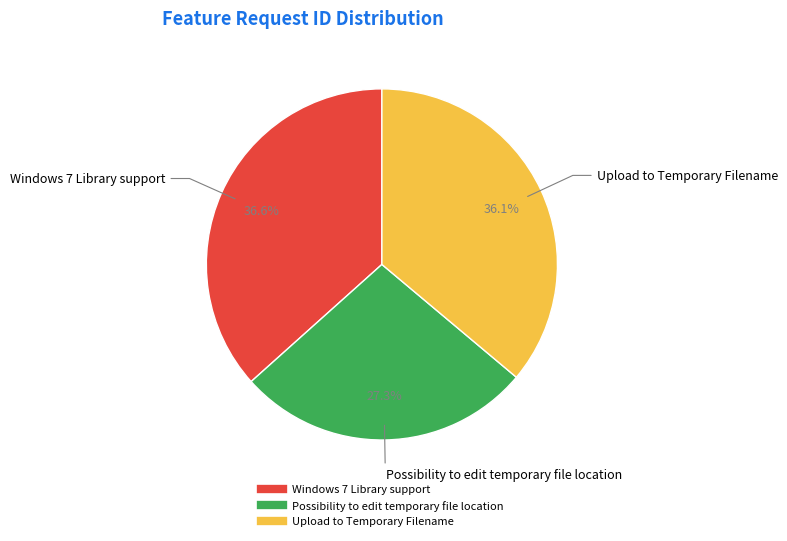

Is it true that Possibility to edit temporary file location is 27% of the pie?

True